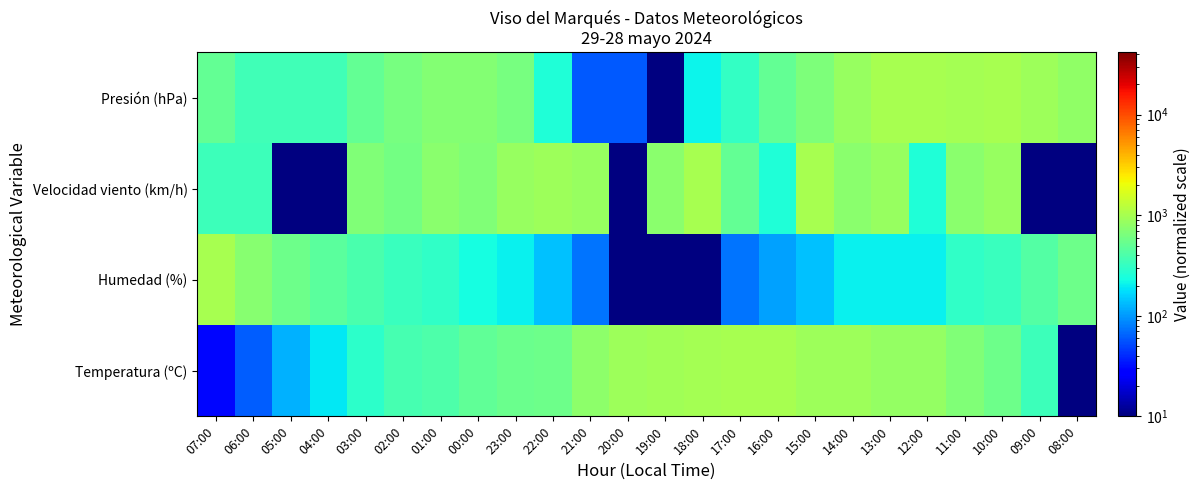

Which series changed the most between 15:00 and 10:00?

Temperatura (ºC)